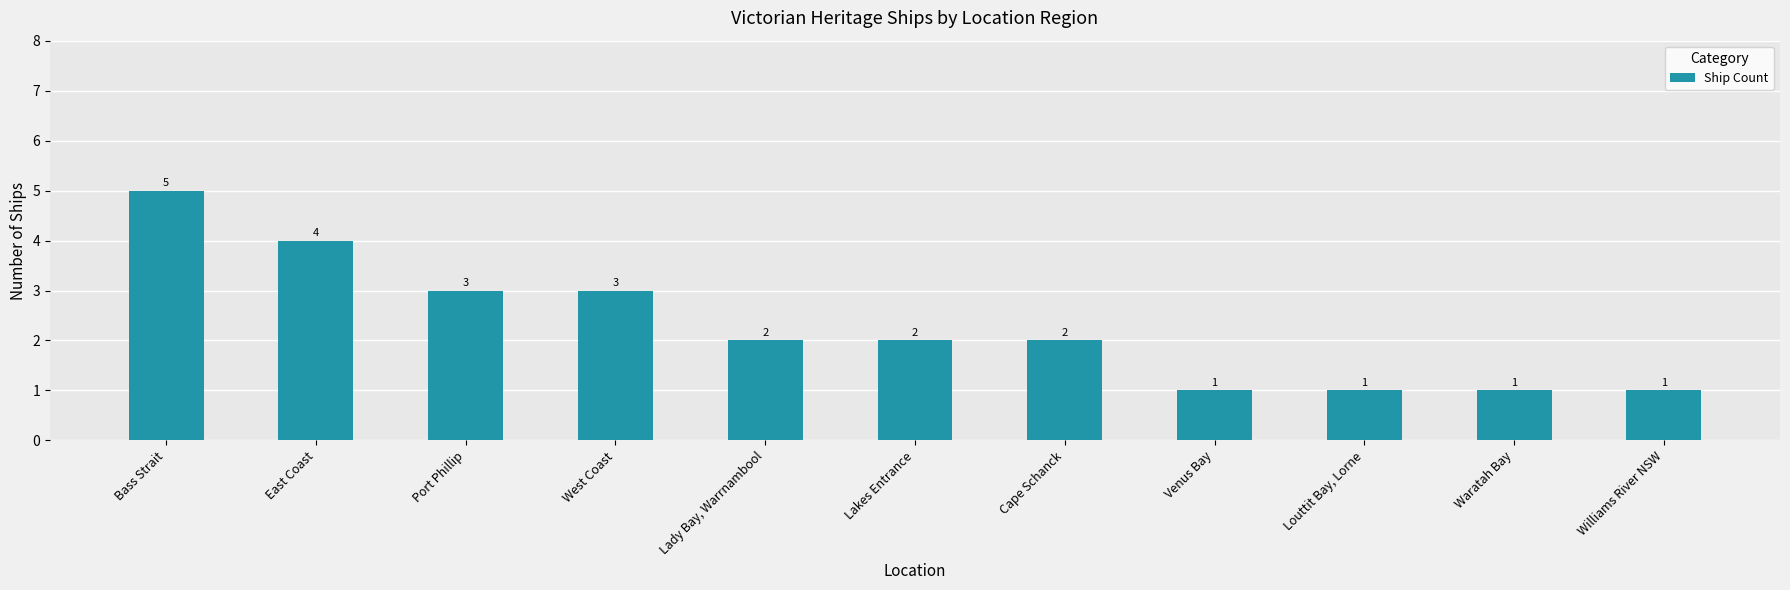

What is the value of the 2nd bar from the left?

4